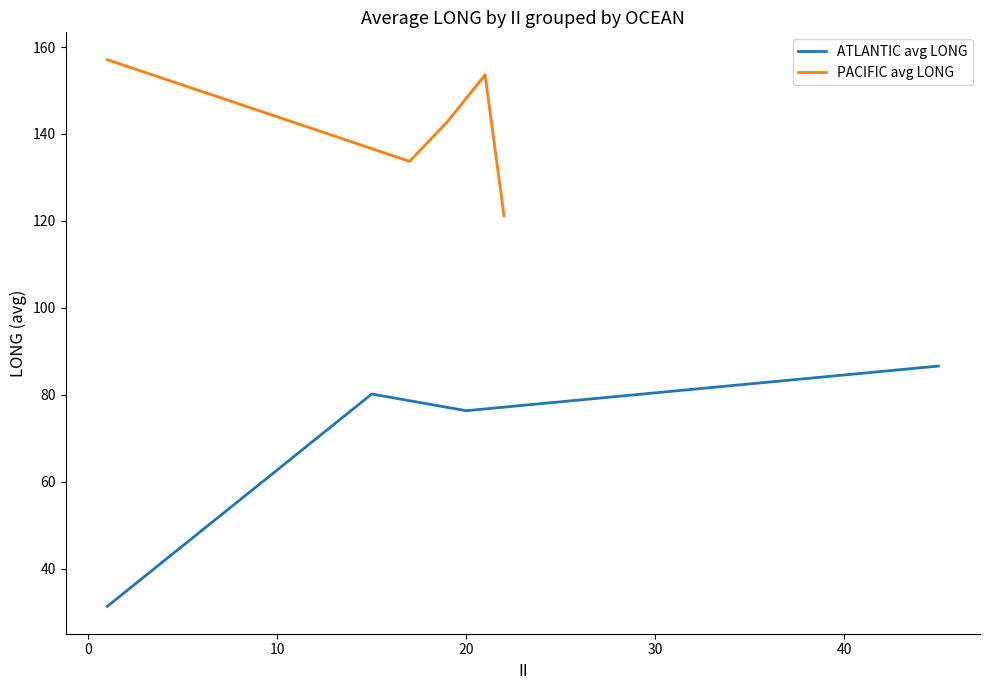

Where is the first local maximum for PACIFIC?

01